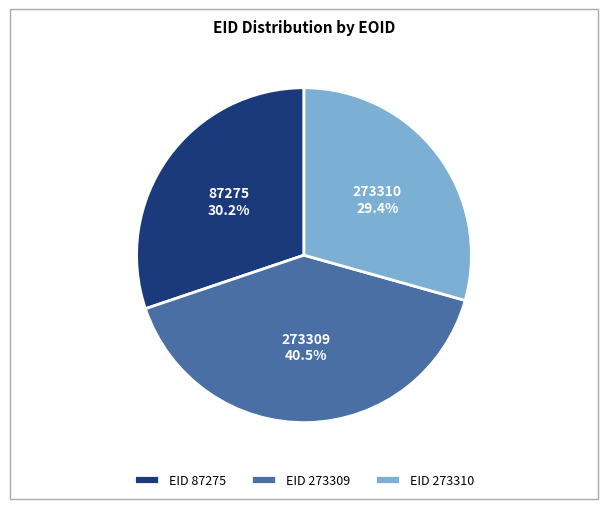

Approximately how many times larger is the value at EID 273309 compared to EID 87275?

1.3